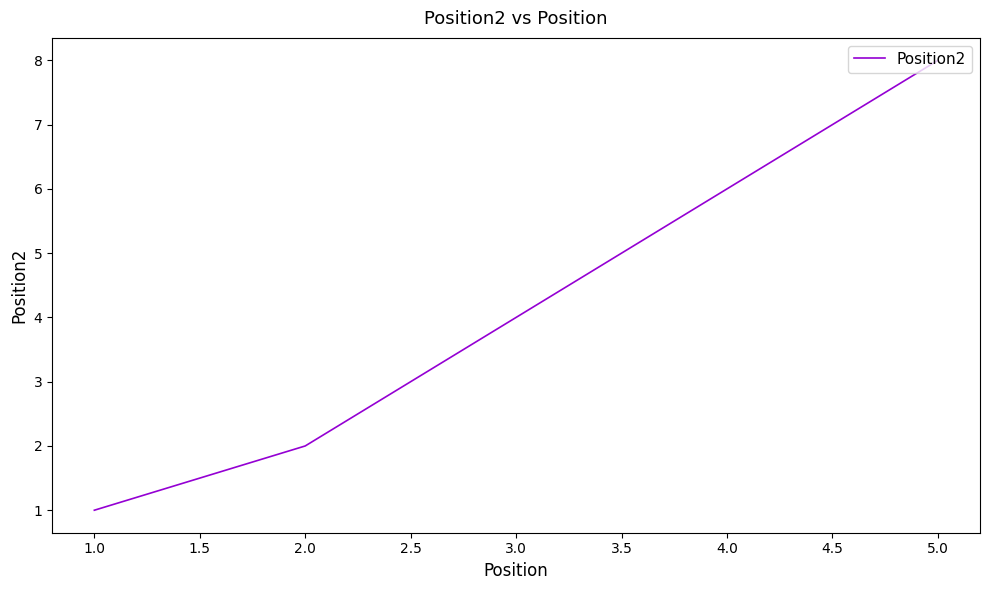

How many data points are less than 4?

2